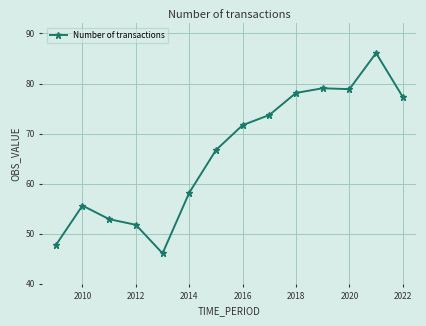

True or false: there are more than 1 points higher than both neighbors.

True